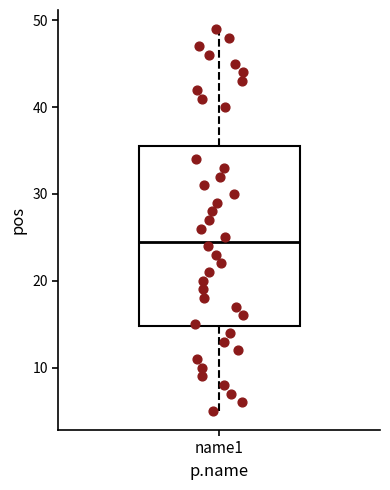

Read this box plot against the y-axis: the position of the median line, the range covered by the box, and the ends of both whiskers. The values are not printed on the chart, so give them approximately, as read against the axis.

median 25, box 15 to 36, whiskers 5 to 49